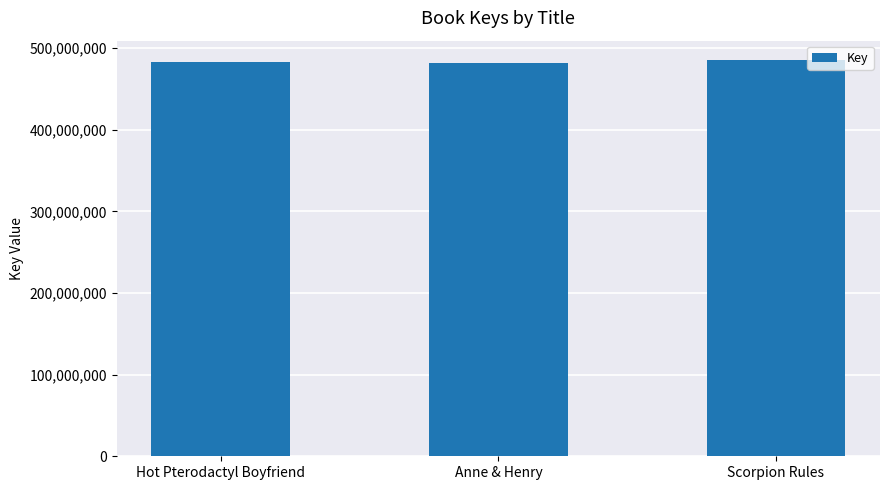

Approximately how many times larger is the value at Anne & Henry compared to Hot Pterodactyl Boyfriend?

1.0